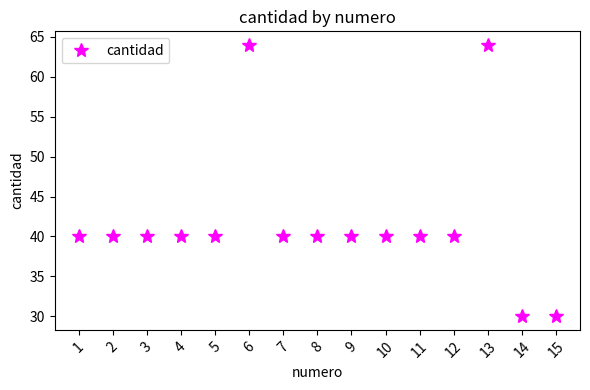

Reading left to right, transcribe all the data shown in this chart.

40	40	40	40	40	64	40	40	40	40	40	40	64	30	30